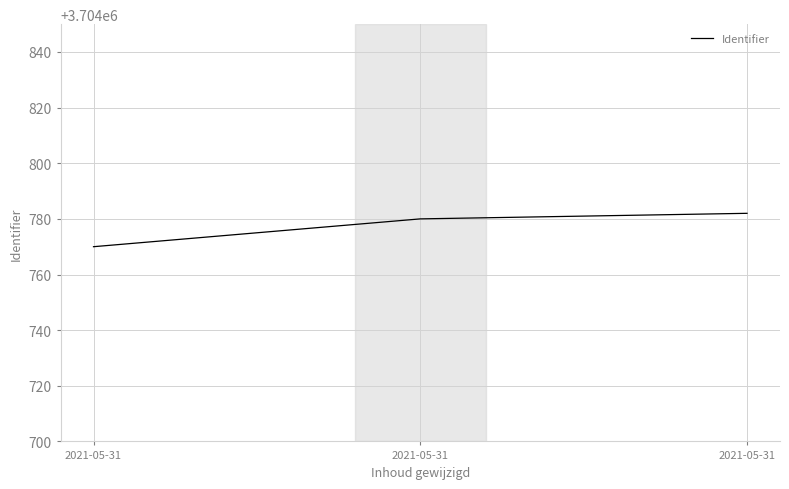

Is this an area chart (filled region under the line)?

No